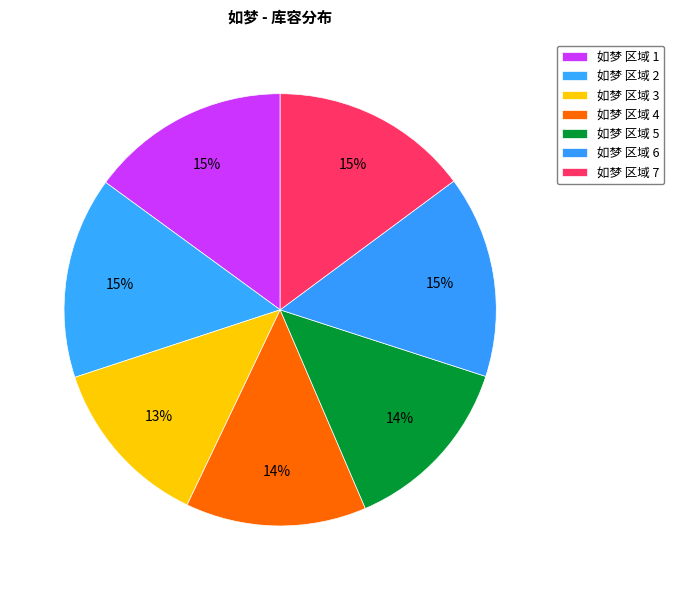

How many segments does this pie chart have?

7